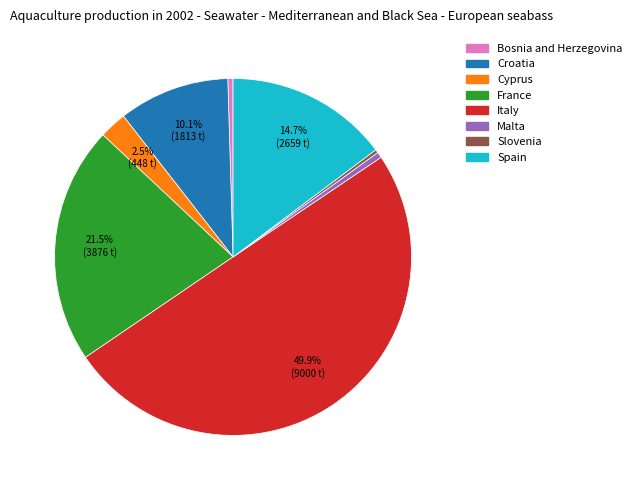

Count the number of slices in the pie.

8